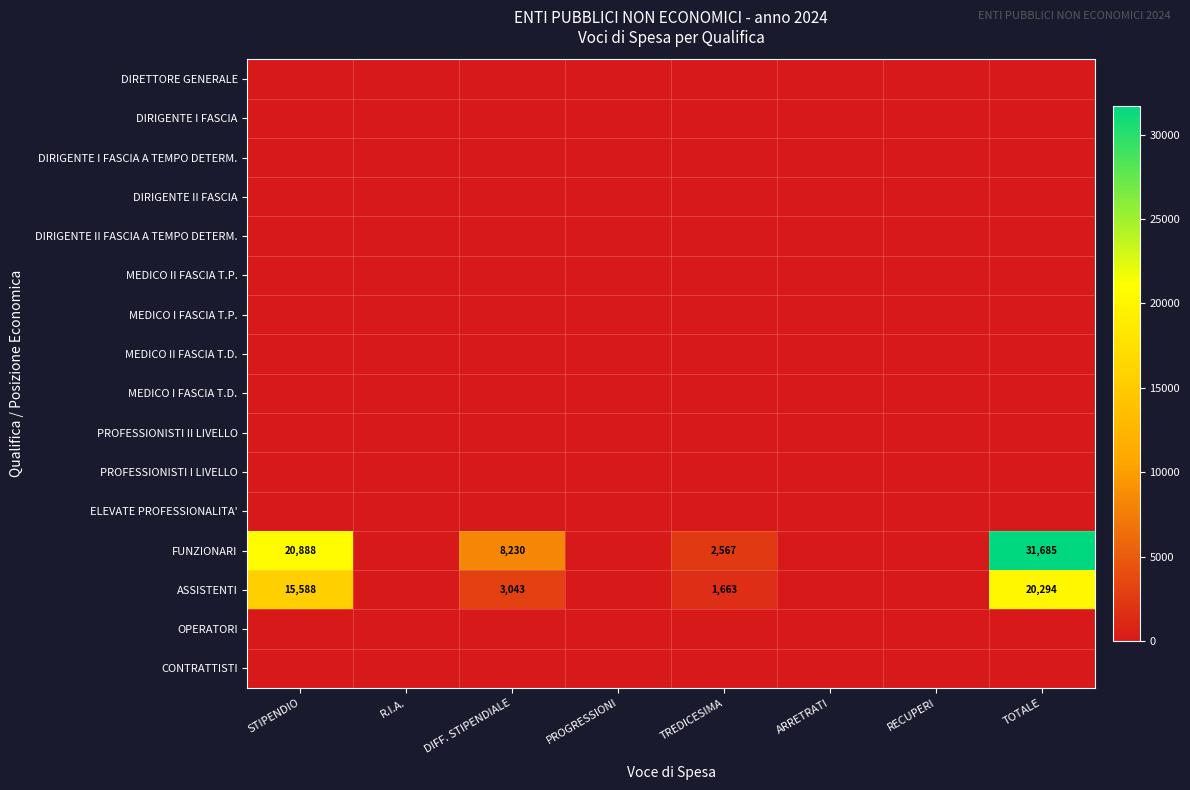

Is it true that ASSISTENTI equals 1663 at TREDICESIMA?

True